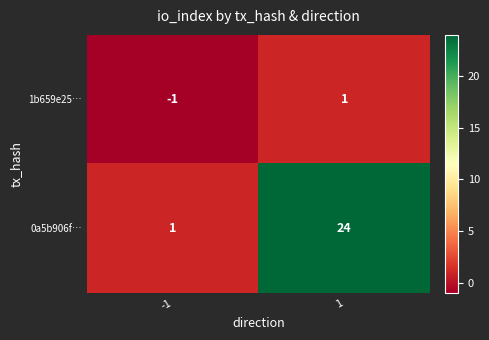

Which series has the largest range (max minus min)?

0a5b906f…